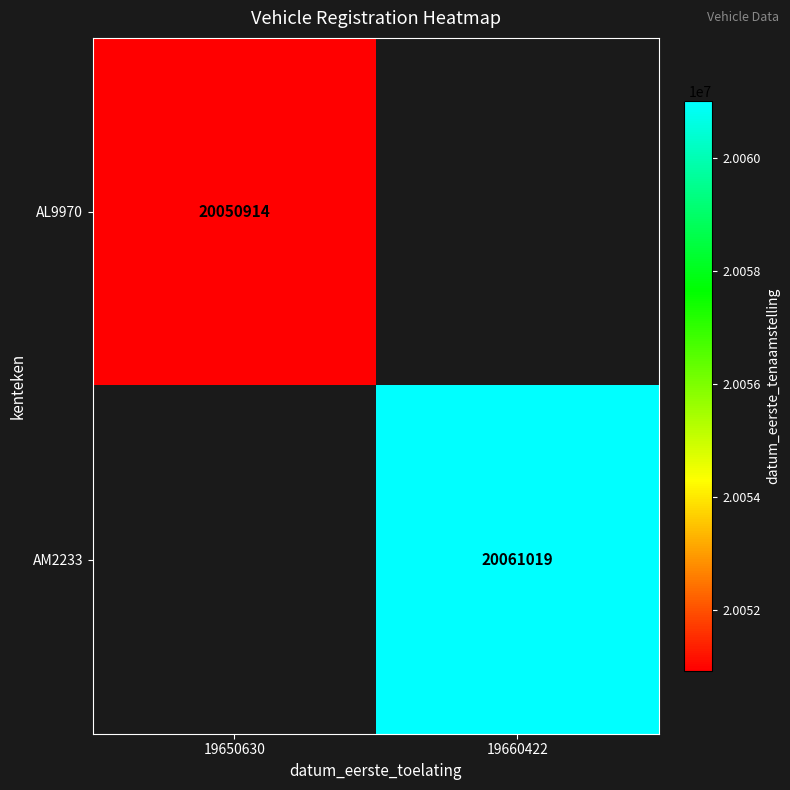

At which category does the chart reach its minimum across all series?

19650630